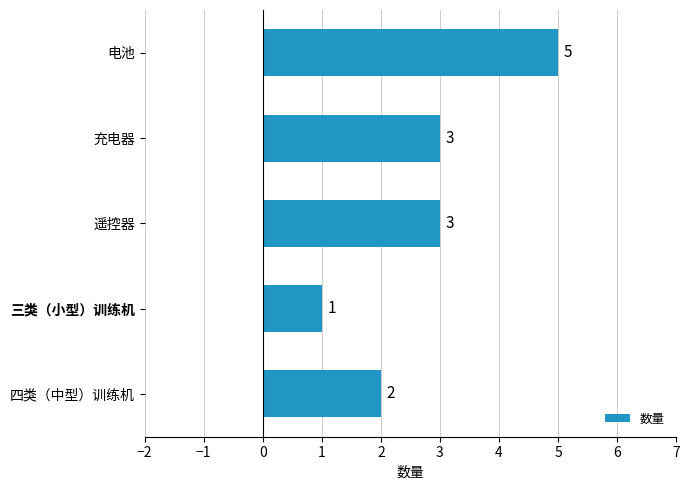

Reading bottom to top, transcribe all the data shown in this chart.

四类（中型）训练机=2	三类（小型）训练机=1	遥控器=3	充电器=3	电池=5